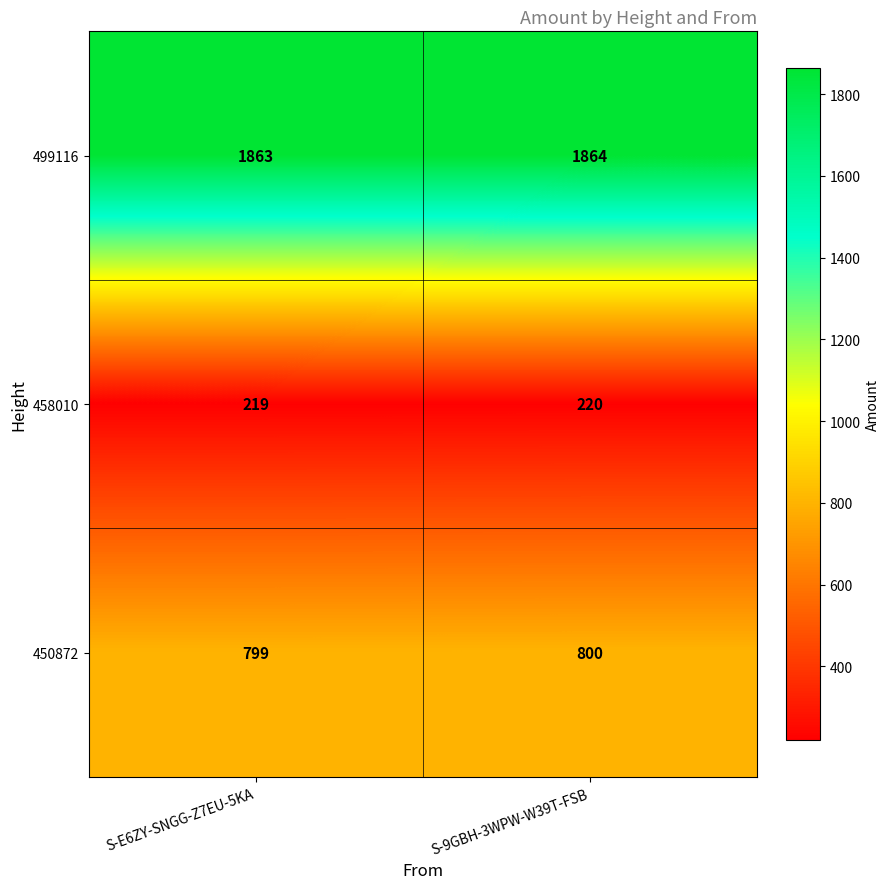

The value of 458010 at S-9GBH-3WPW-W39T-FSB is 106. True or false?

False